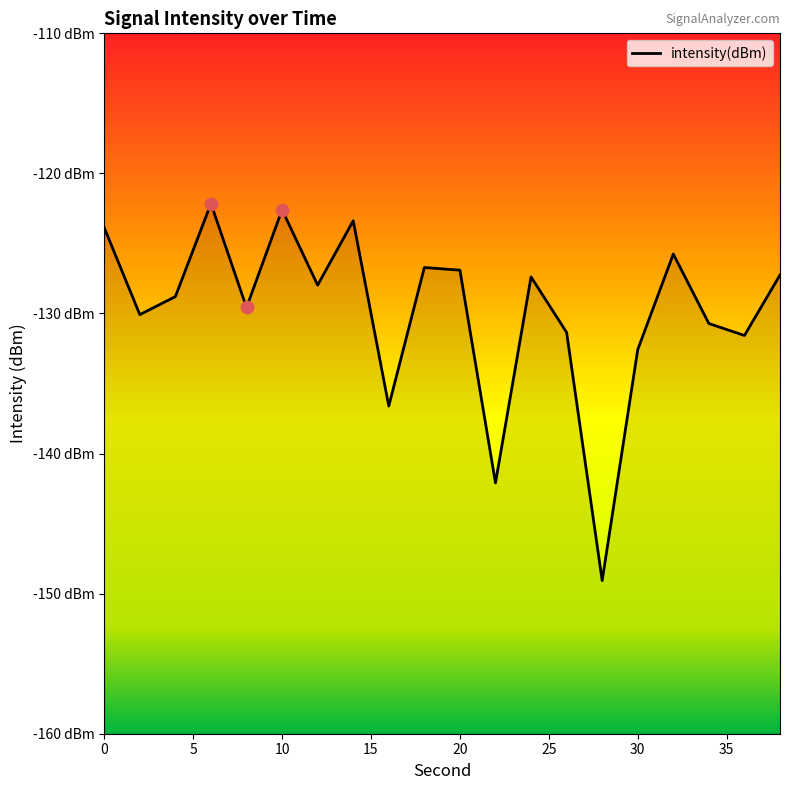

What is the change in value from 12 to 32?

+2.2